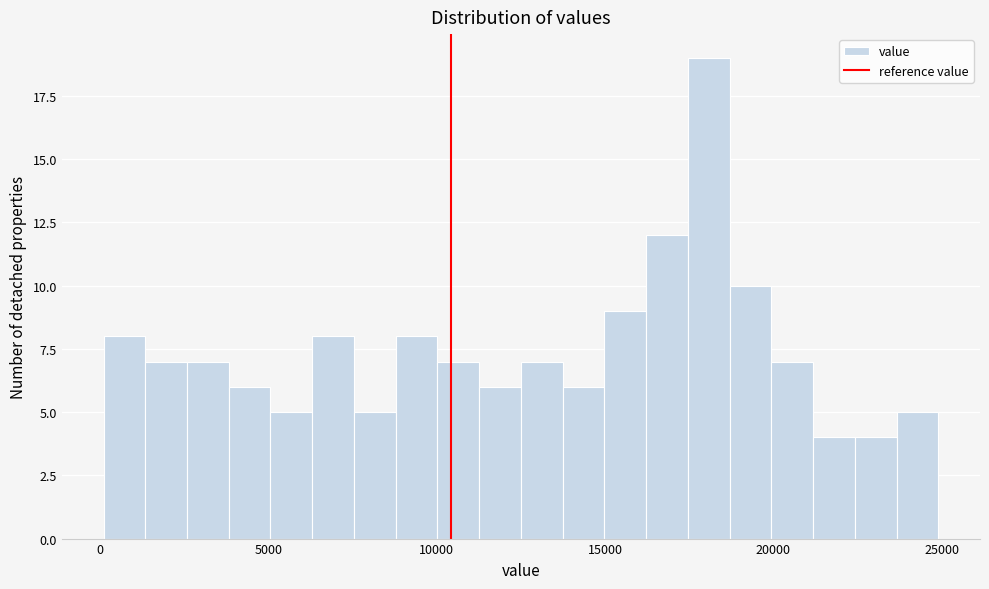

Around what value on the x-axis is the tallest bar? Give the approximate position of its centre, as read against the axis.

18000